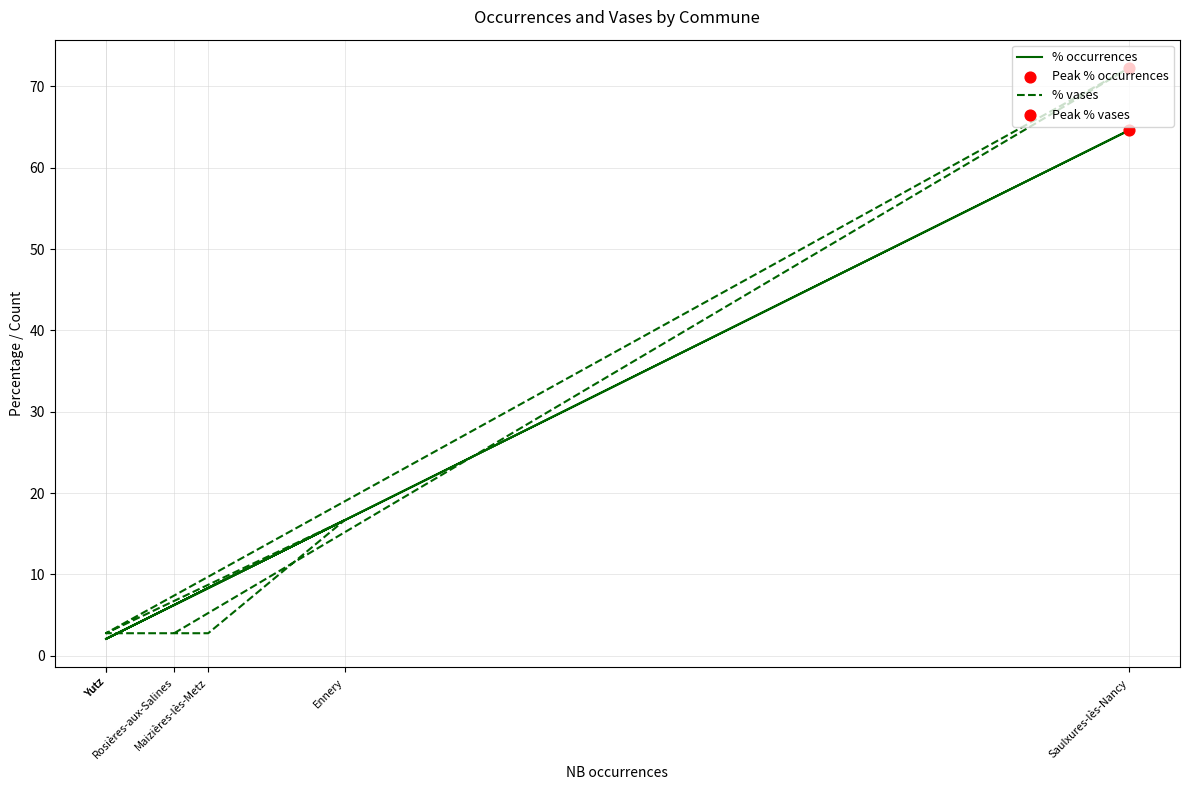

Which series has the largest total across all categories?

% vases